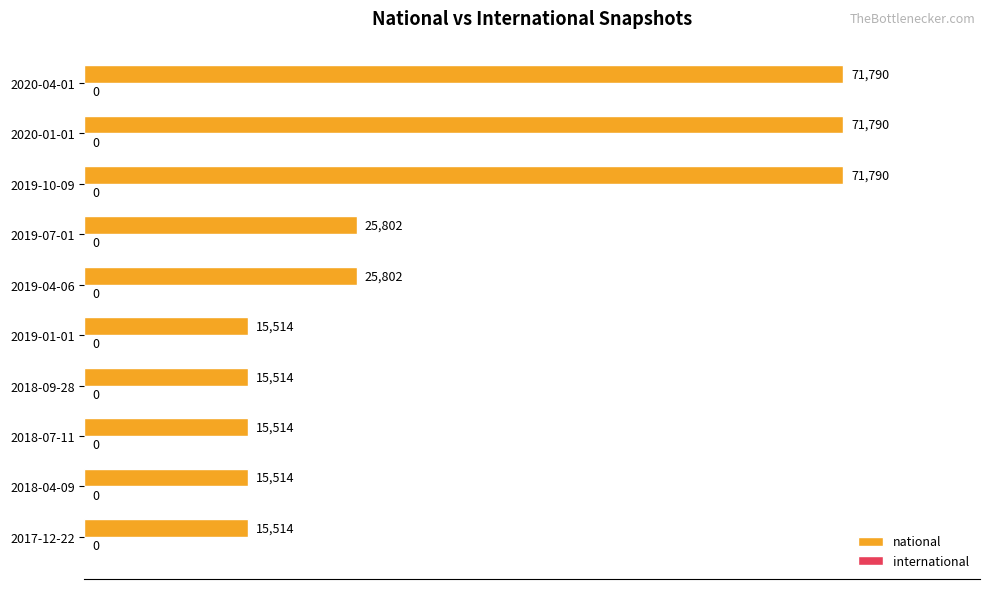

Are the bars horizontal?

Yes